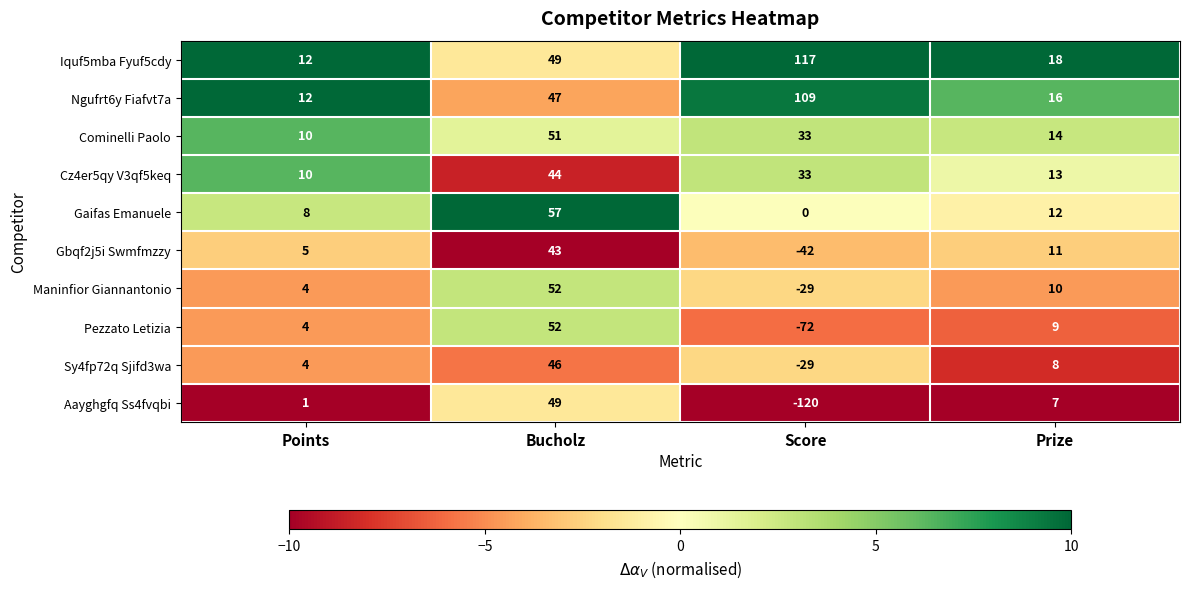

What is the difference between the highest and lowest values at Score?

237